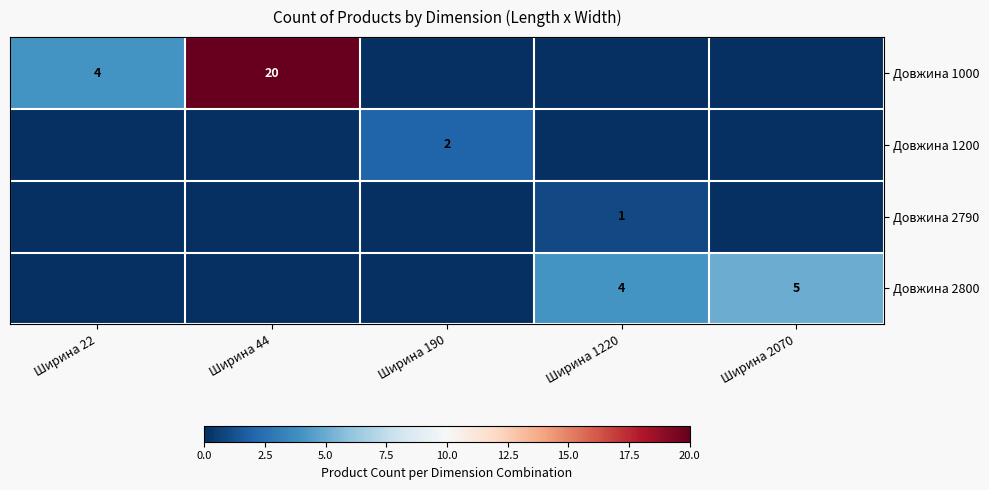

The value of Довжина 1000 at Ширина 22 is 4. True or false?

True